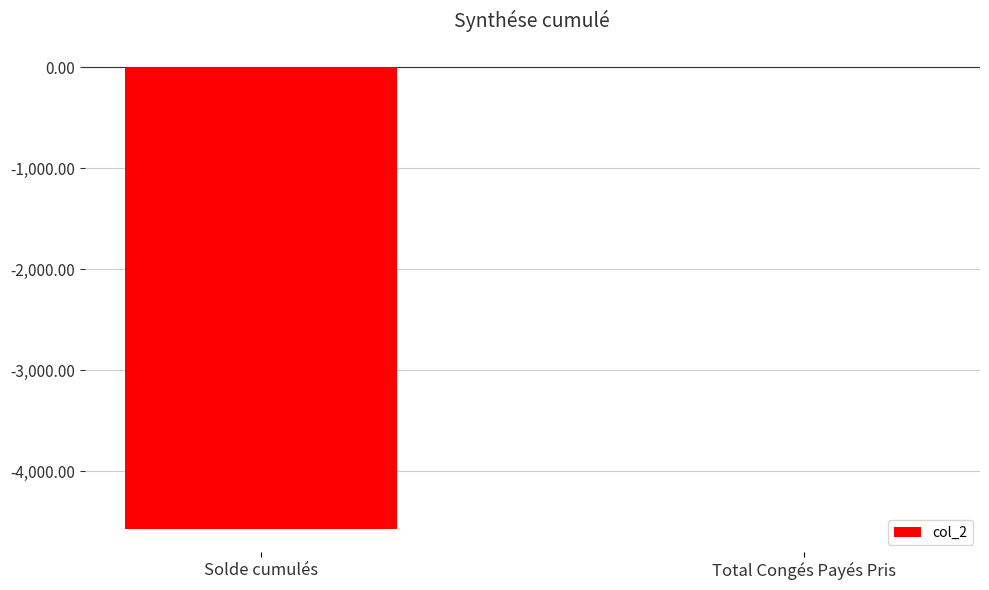

What value does the data have at Total Congés Payés Pris?

2.0